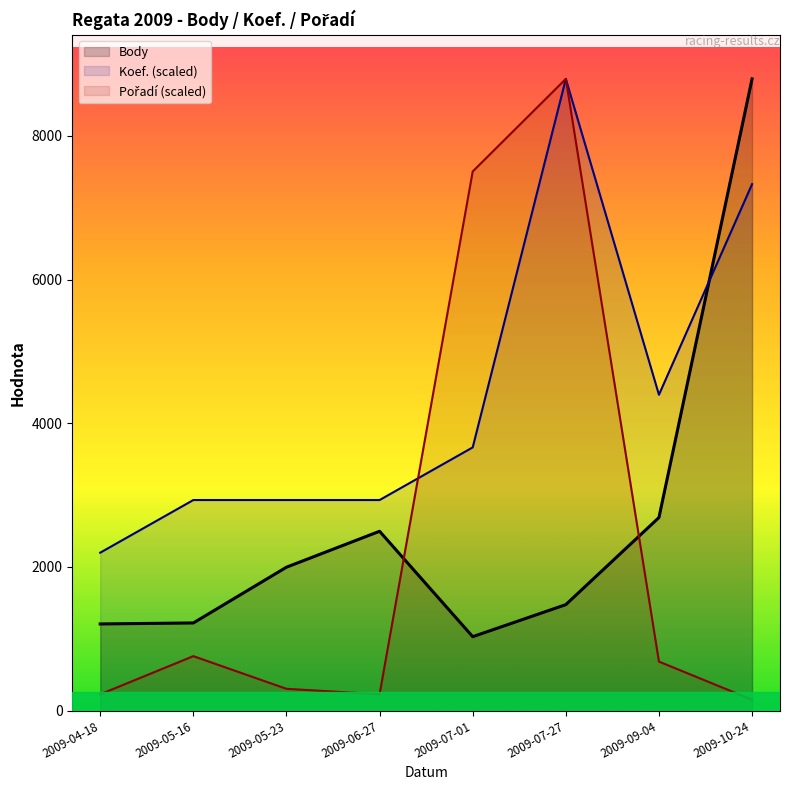

Reading left to right, transcribe all the data shown in this chart.

Body: 2009-04-18=1206.0	2009-05-16=1220.0	2009-05-23=1996.0	2009-06-27=2496.0	2009-07-01=1029.0	2009-07-27=1475.0	2009-09-04=2687.0	2009-10-24=8792.0
Koef.: 2009-04-18=2198.0	2009-05-16=2930.7	2009-05-23=2930.7	2009-06-27=2930.7	2009-07-01=3663.3	2009-07-27=8792.0	2009-09-04=4396.0	2009-10-24=7326.7
Pořadí: 2009-04-18=227.4	2009-05-16=757.9	2009-05-23=303.2	2009-06-27=227.4	2009-07-01=7503.5	2009-07-27=8792.0	2009-09-04=682.1	2009-10-24=151.6